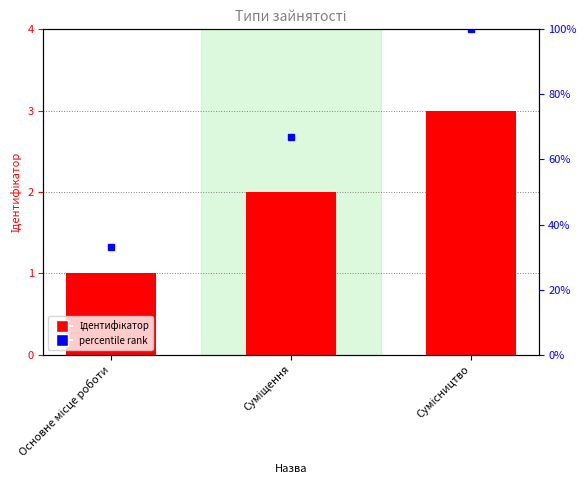

What is the label of the 2nd bar from the left?

Суміщення